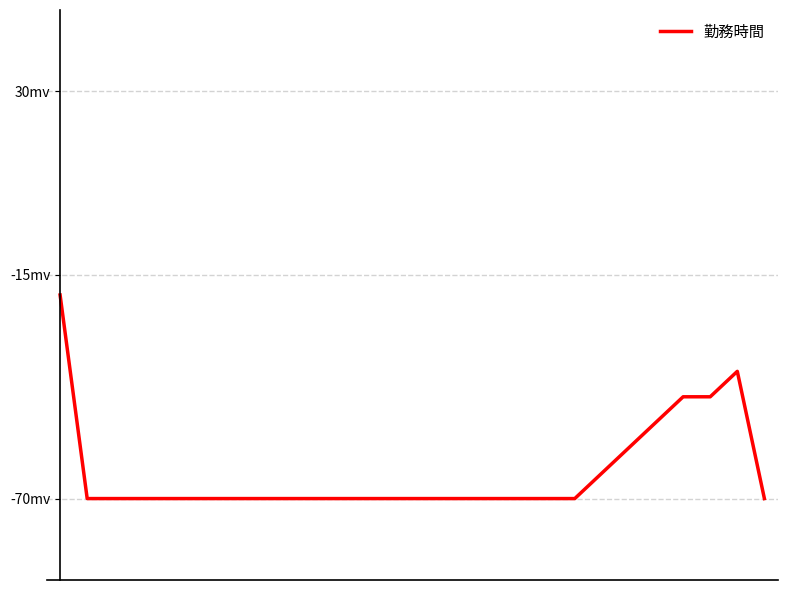

Reading left to right, extract all data points from this chart.

0=-20.0	1=-70.0	2=-70.0	3=-70.0	4=-70.0	5=-70.0	6=-70.0	7=-70.0	8=-70.0	9=-70.0	10=-70.0	11=-70.0	12=-70.0	13=-70.0	14=-70.0	15=-70.0	16=-70.0	17=-70.0	18=-70.0	19=-70.0	20=-63.8	21=-57.5	22=-51.2	23=-45.0	24=-45.0	25=-38.8	26=-70.0